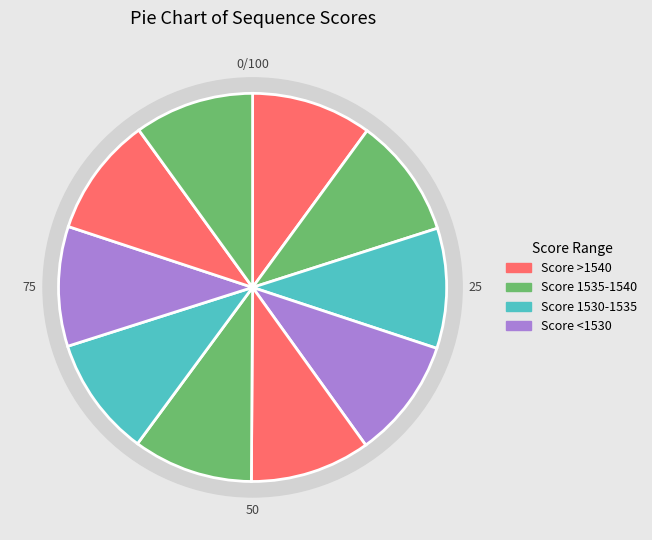

Combined, do A0A7N5JIJ6_AILME and A0A2Y9LRG4_DELLE account for over 50%?

No